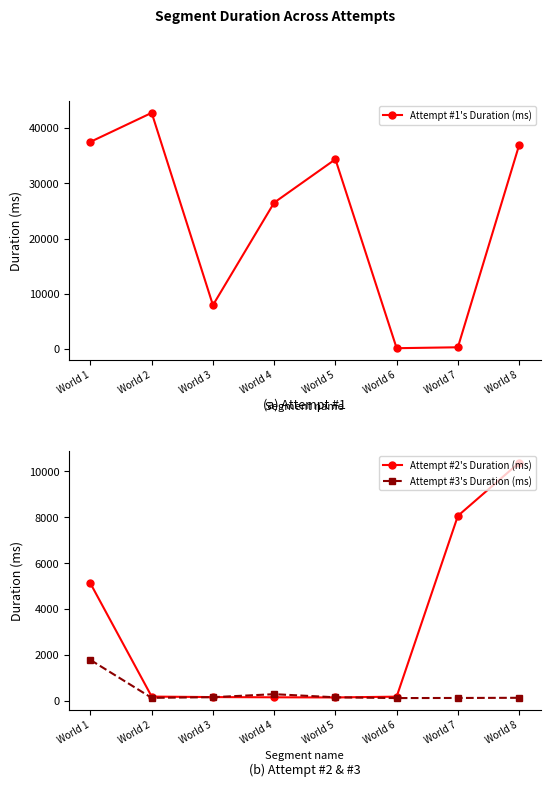

How many data points in Attempt #2's Duration (ms) are less than 192?

4